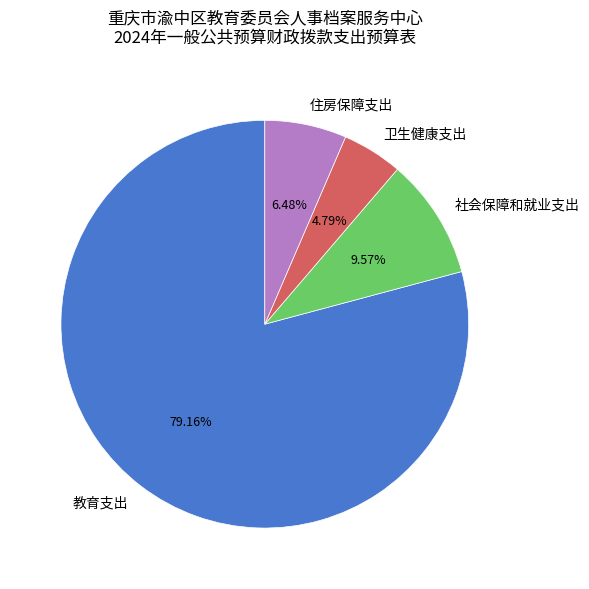

True or false: 社会保障和就业支出 accounts for 22% of the total.

False